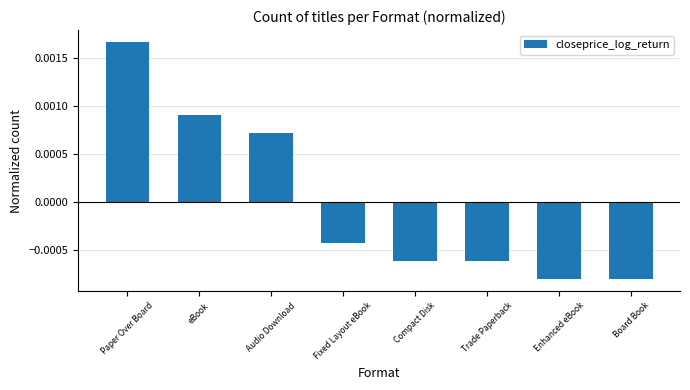

At which category does the chart reach its peak across all series?

Paper Over Board